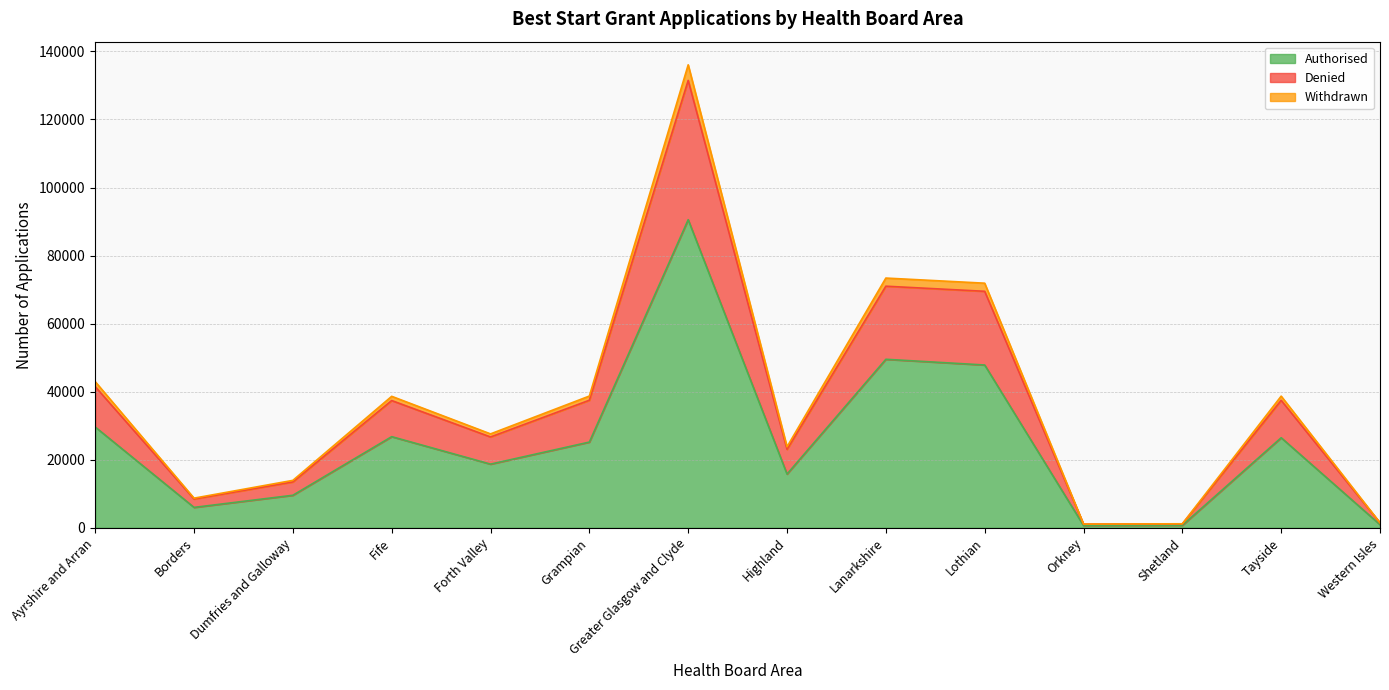

The Denied series shows 2477 at Western Isles. True or false?

False